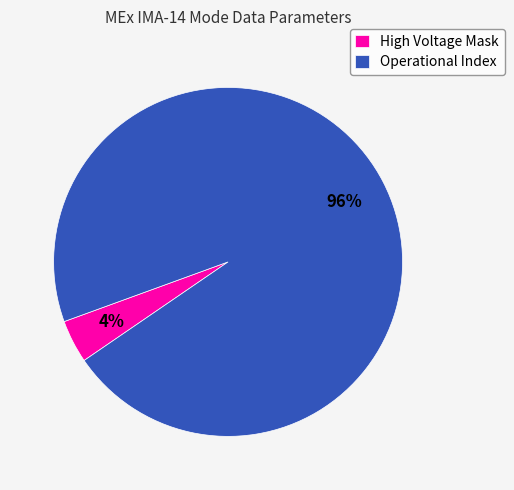

True or false: Operational Index accounts for 96% of the total.

True